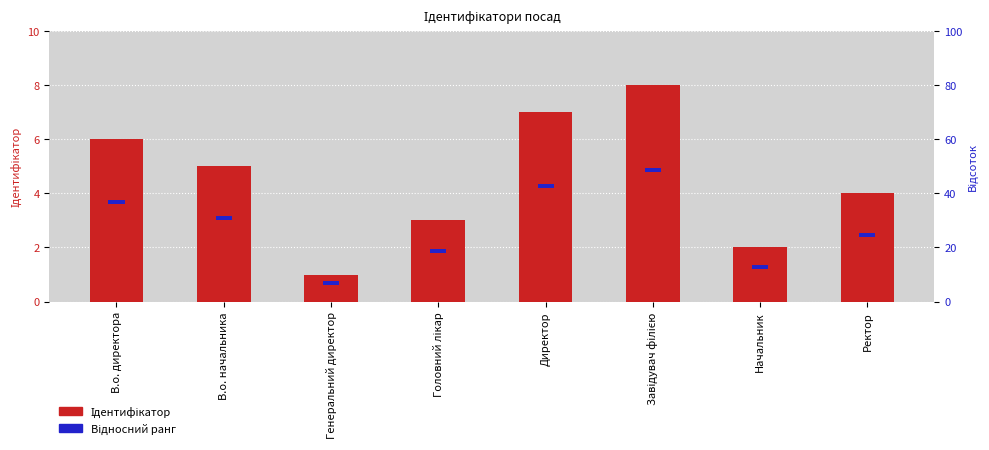

What is the value of the Відносний ранг bar at the 6th from the left?

0.1